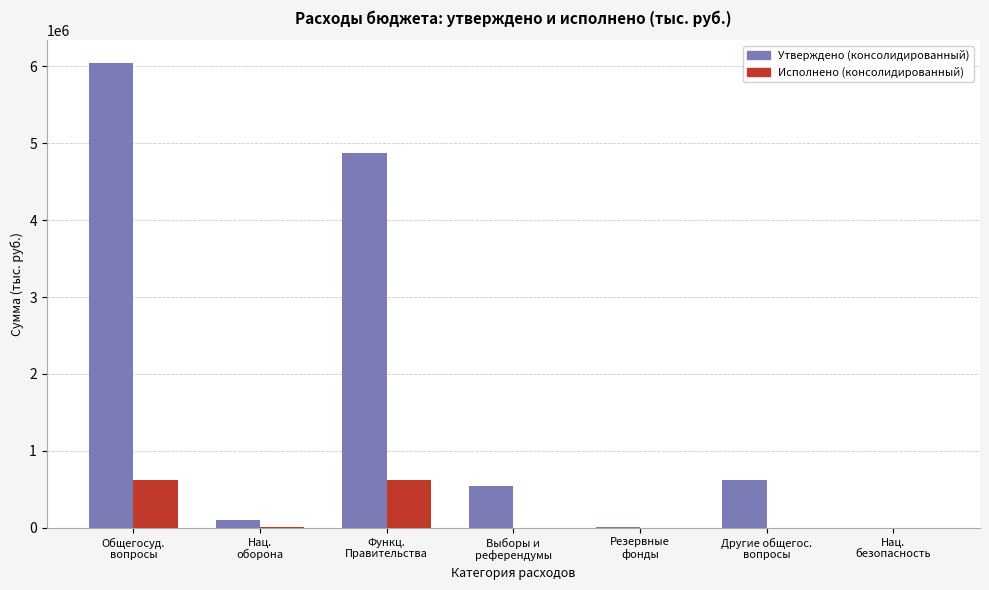

Which series has the largest total across all categories?

Утверждено (консолидированный)